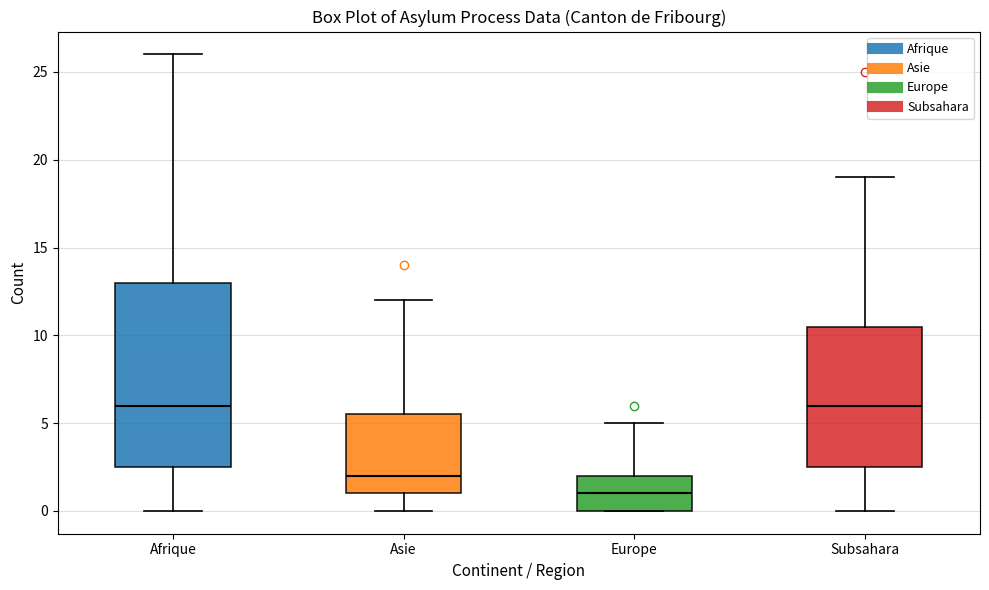

Which box has the lowest median line?

Europe